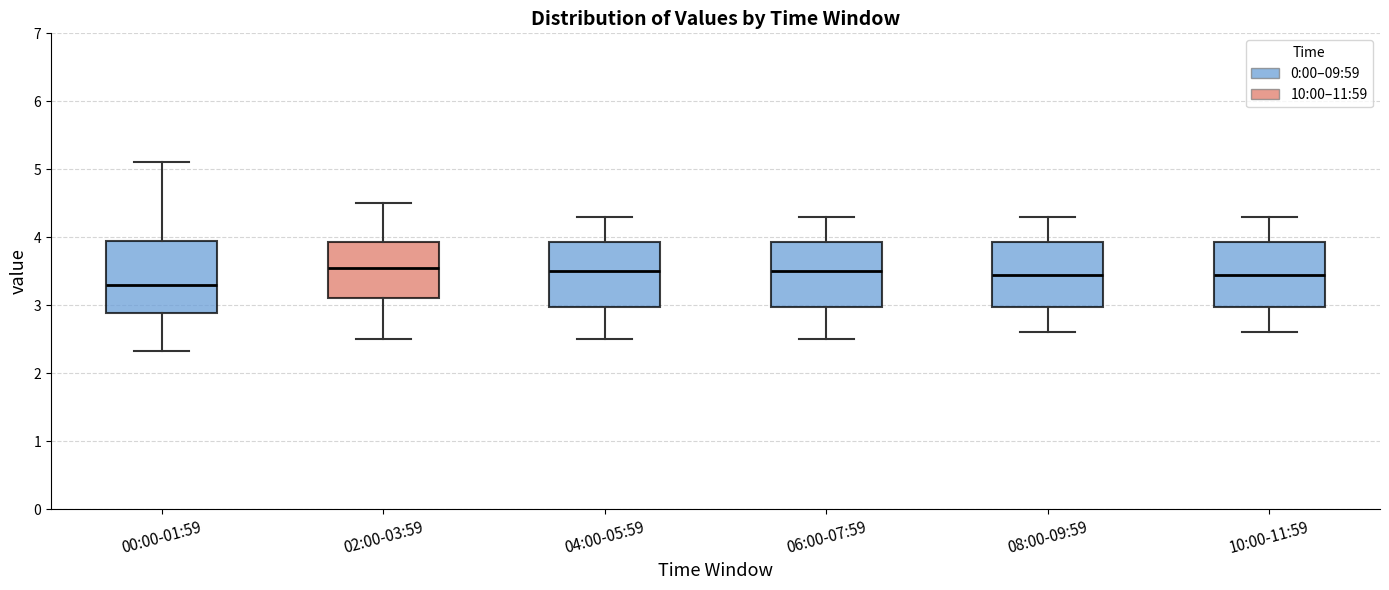

Reading left to right, transcribe this box plot: for each box, give where its median line is, the range the box spans, and where its two whiskers end, as read against the y-axis. The values are not printed on the chart, so give them approximately, as read against the axis.

00:00-01:59: median 3.3, box 2.9 to 4.0, whiskers 2.3 to 5.1
02:00-03:59: median 3.6, box 3.1 to 3.9, whiskers 2.5 to 4.5
04:00-05:59: median 3.5, box 3.0 to 3.9, whiskers 2.5 to 4.3
06:00-07:59: median 3.5, box 3.0 to 3.9, whiskers 2.5 to 4.3
08:00-09:59: median 3.5, box 3.0 to 3.9, whiskers 2.6 to 4.3
10:00-11:59: median 3.5, box 3.0 to 3.9, whiskers 2.6 to 4.3